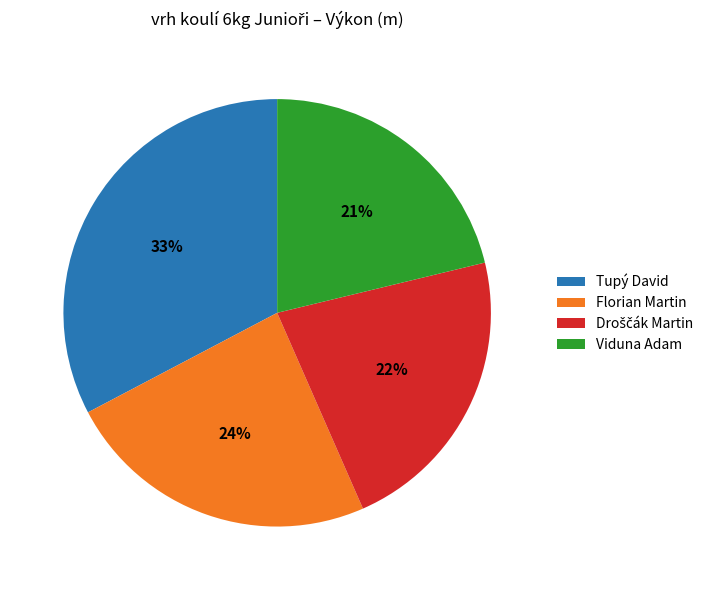

Is the sum of Viduna Adam and Florian Martin greater than half?

No